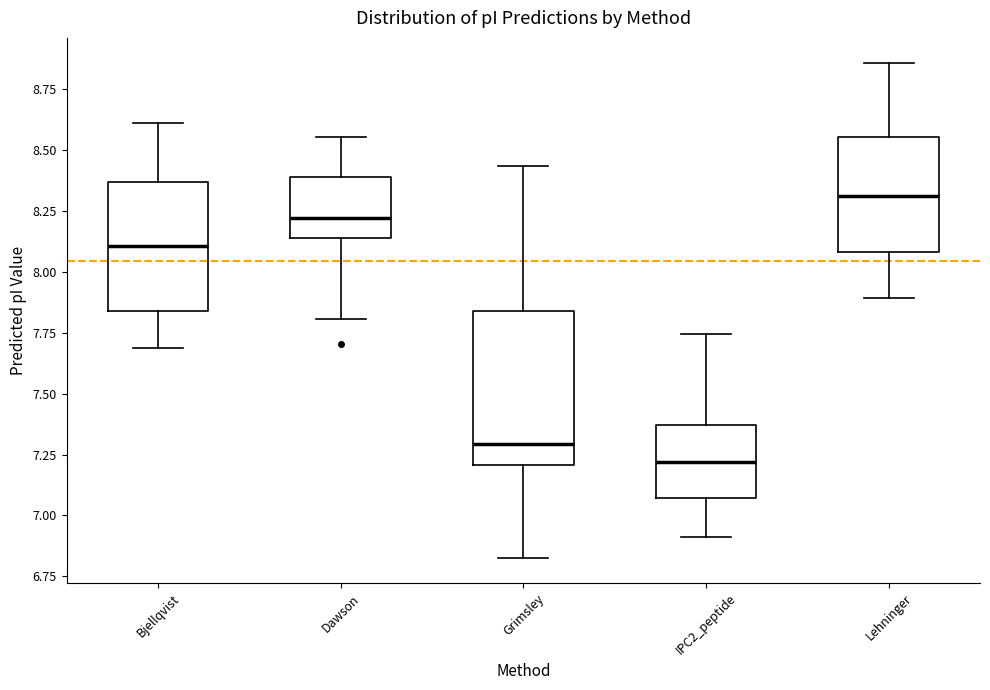

Comparing the boxes themselves (not the whiskers), which one is the tallest?

Grimsley